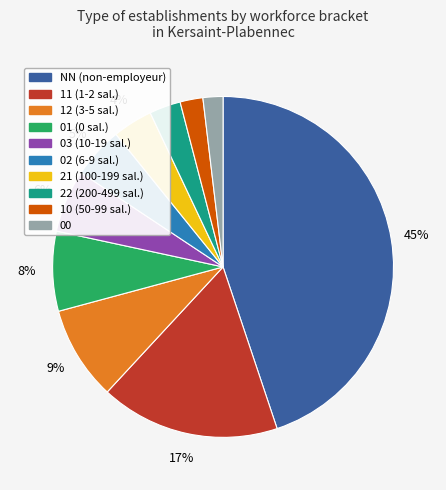

Which category has the biggest portion of the pie?

NN